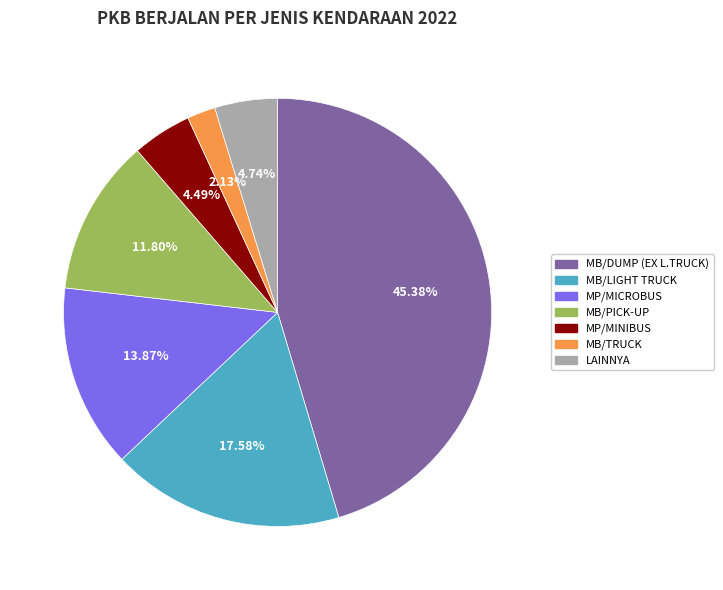

How many segments does this pie chart have?

7